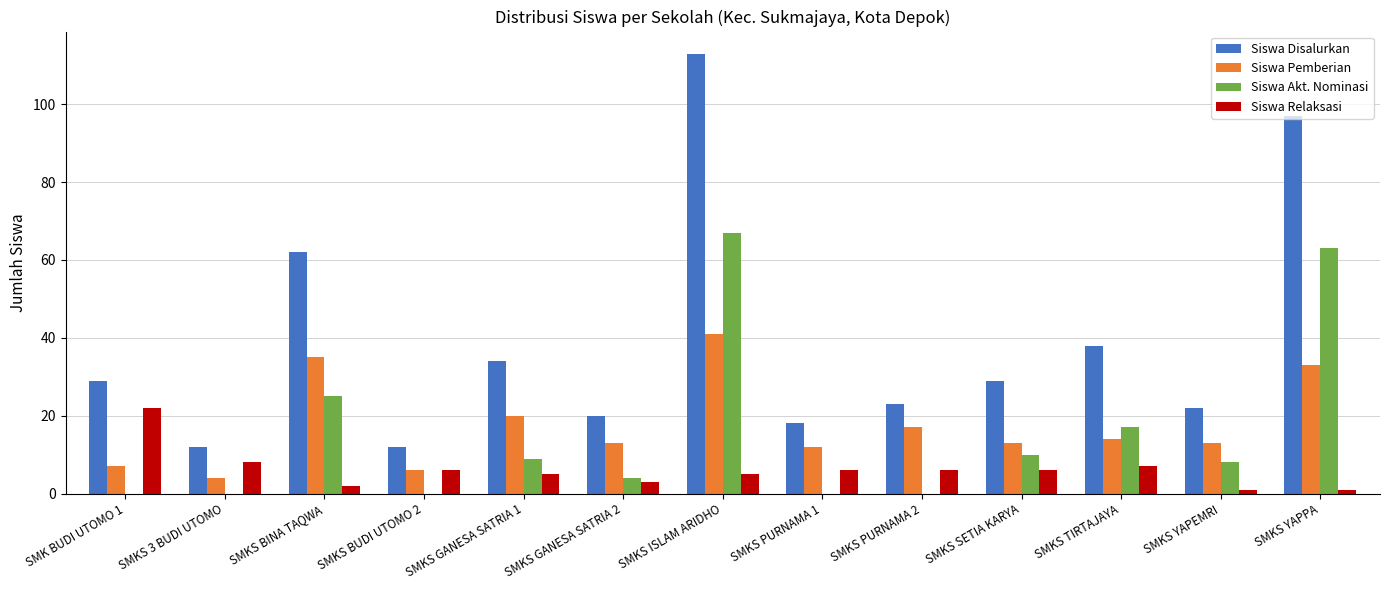

What is the maximum value shown in the chart?

113